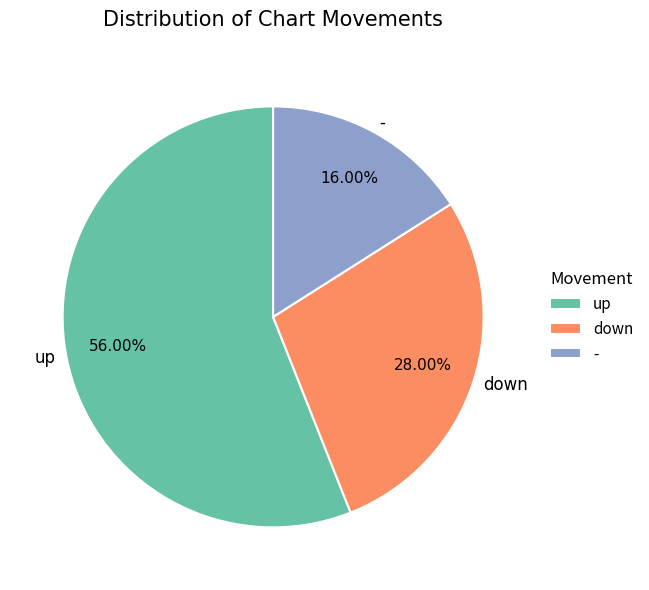

To the nearest percent, what percentage of the pie is up?

56%